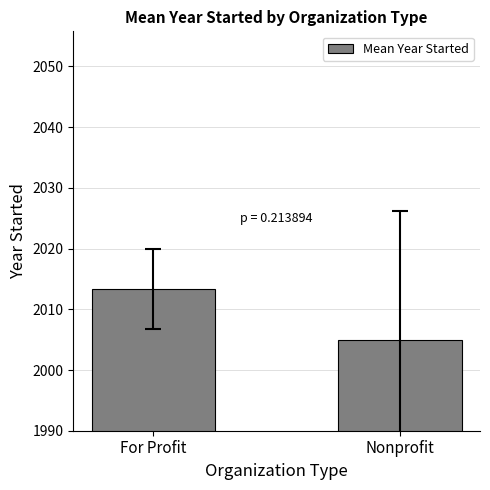

How many data points are less than 2013?

1